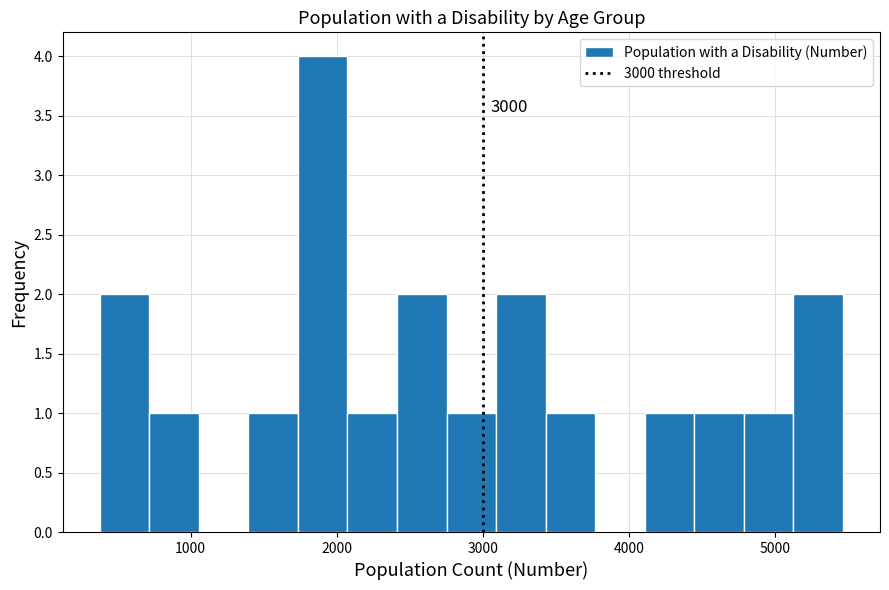

Read against the x-axis, roughly where is the centre of the tallest bar?

1900